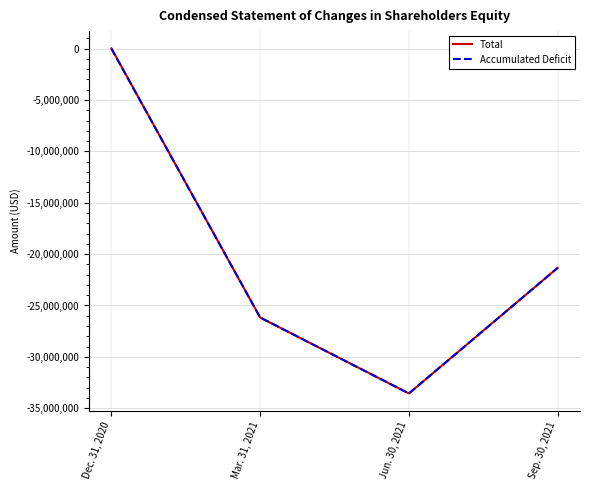

What are all the series names shown in the legend?

Total, Accumulated Deficit